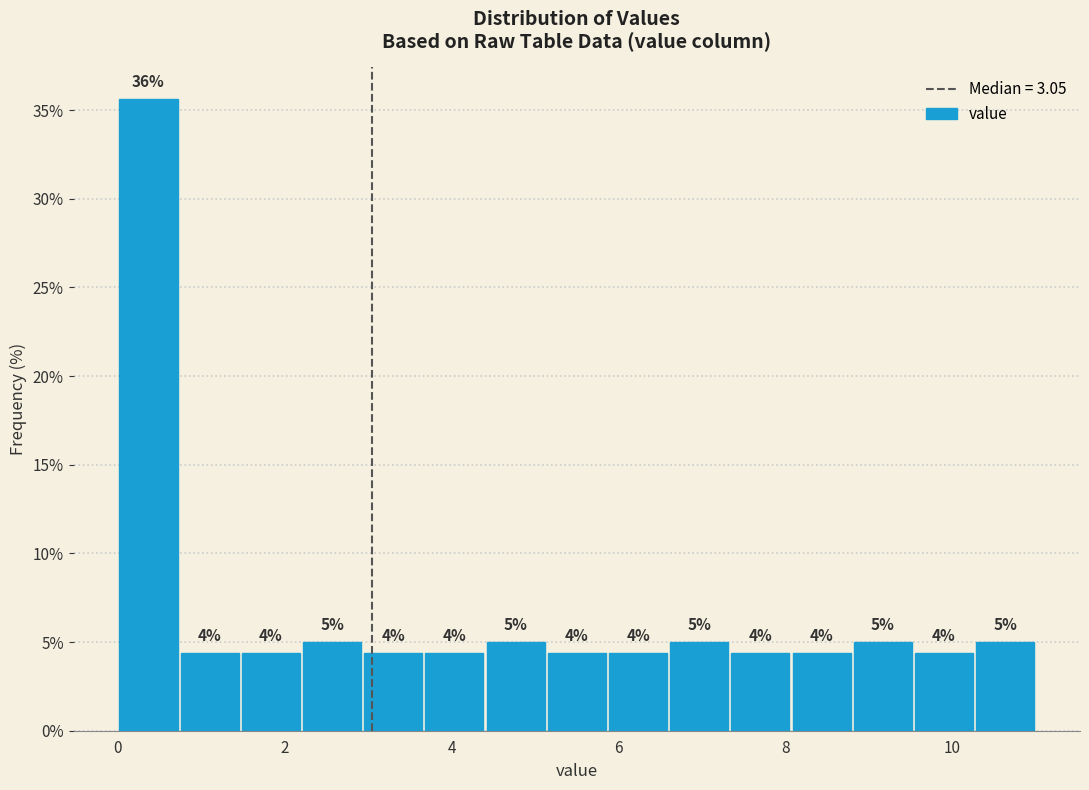

Around what value on the x-axis is the tallest bar? Give the approximate position of its centre, as read against the axis.

0.4